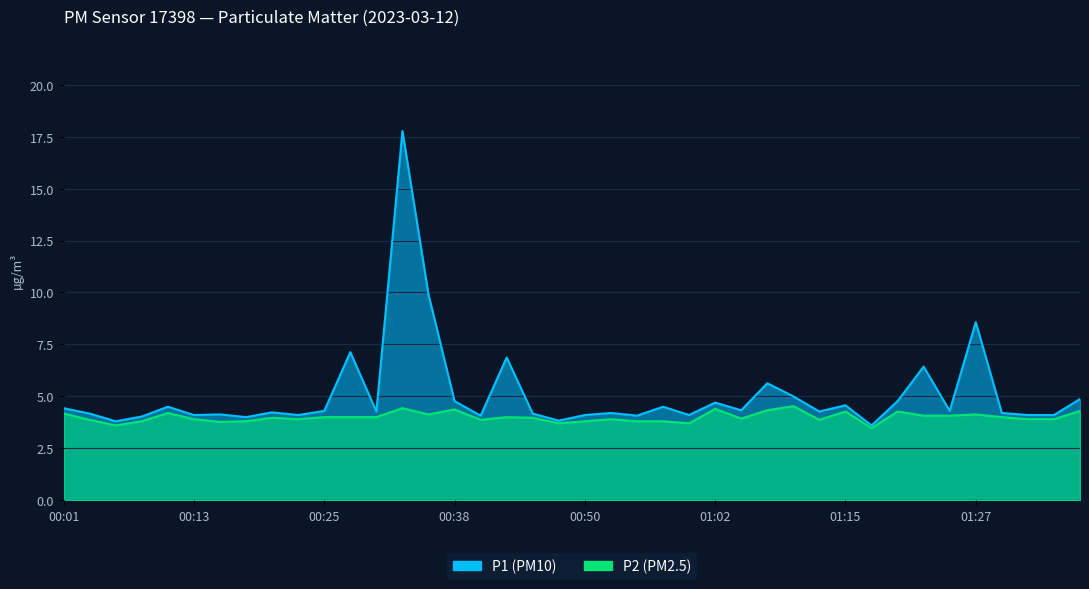

Is it true that P2 equals 2.4 at 01:22?

False